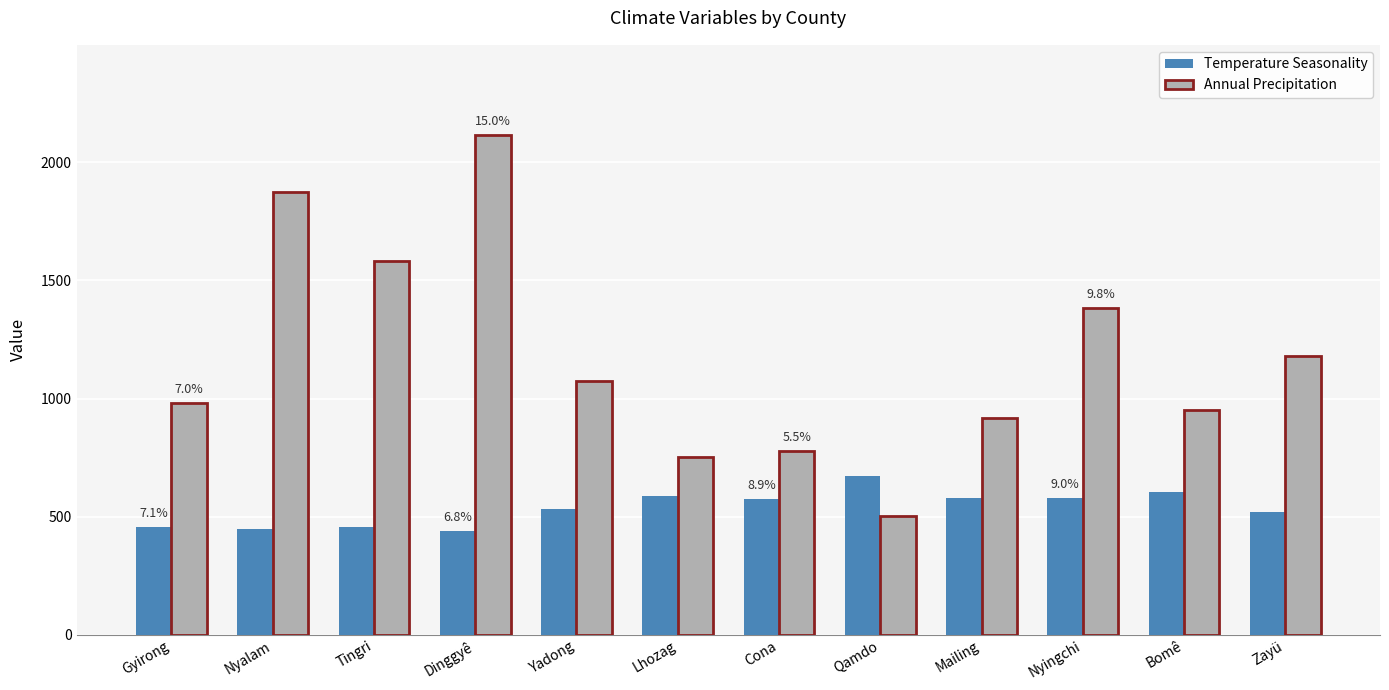

What is the lowest value of the Annual Precipitation series?

501.0